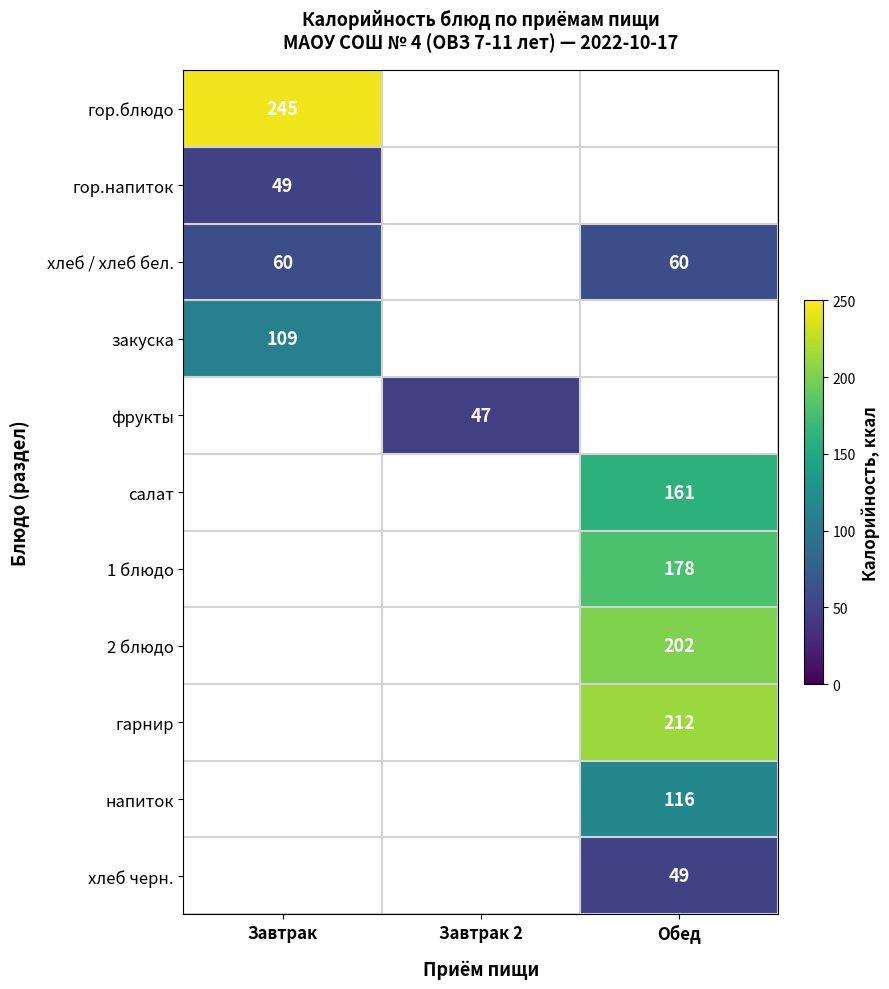

Which label corresponds to the smallest value in the chart?

Завтрак 2